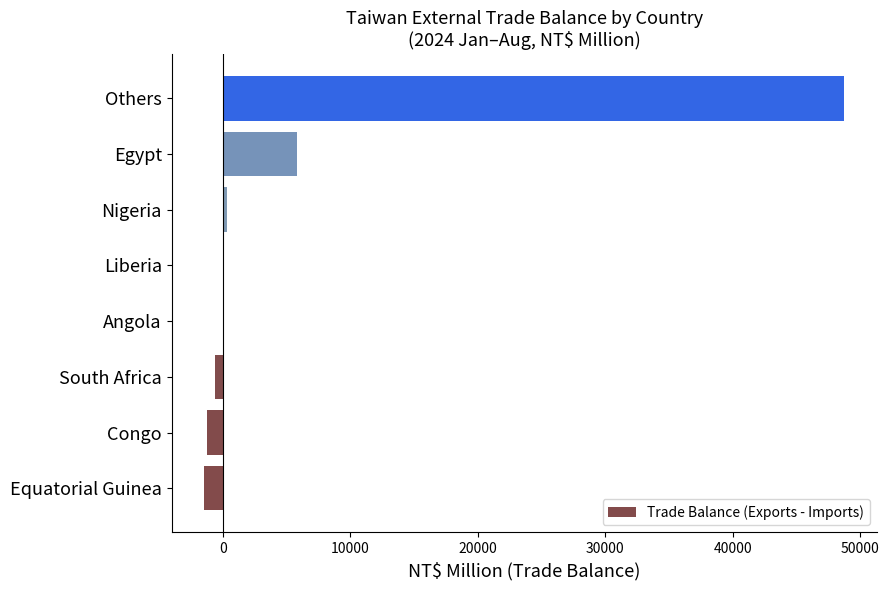

Which has a higher value, Others or Liberia?

Others